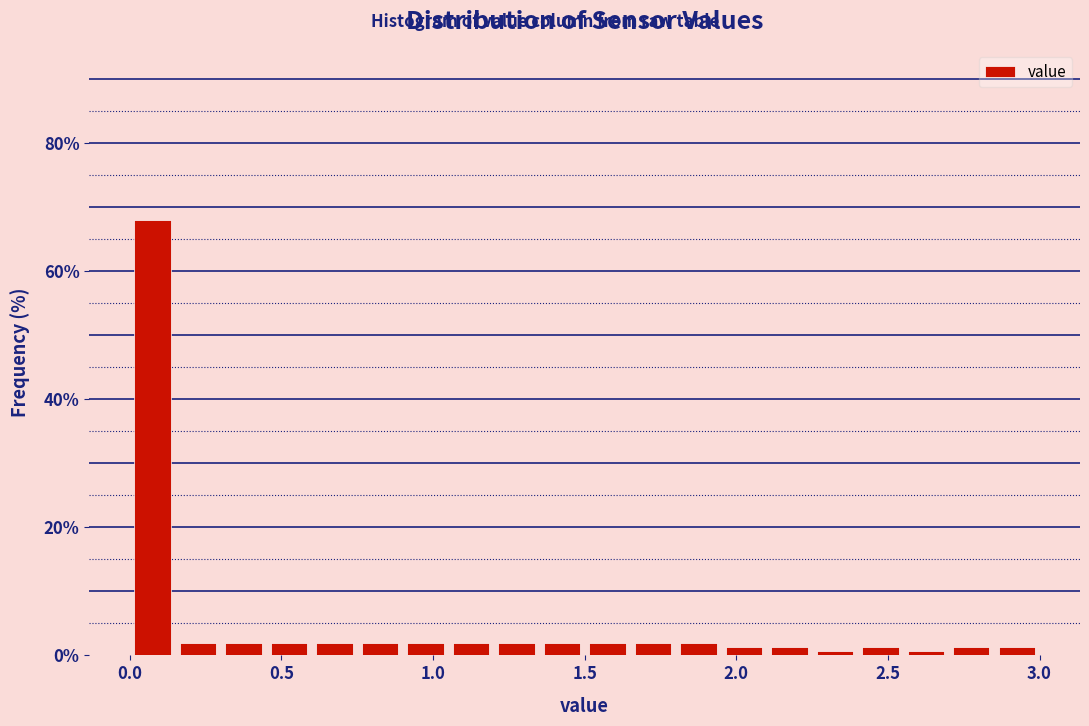

Around what value on the x-axis is the tallest bar? Give the approximate position of its centre, as read against the axis.

0.10